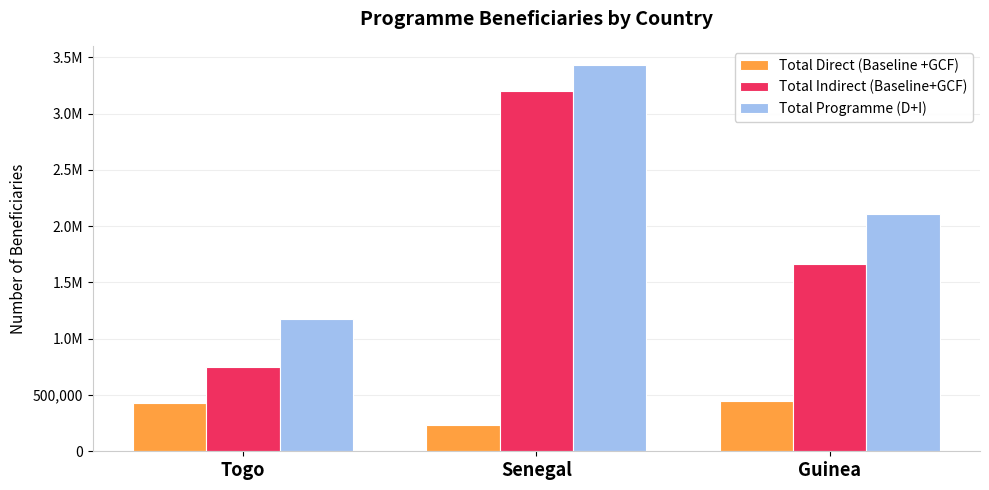

Is the value of Total Direct (Baseline +GCF) at Senegal greater than the value of Total Indirect (Baseline+GCF) at Togo?

No